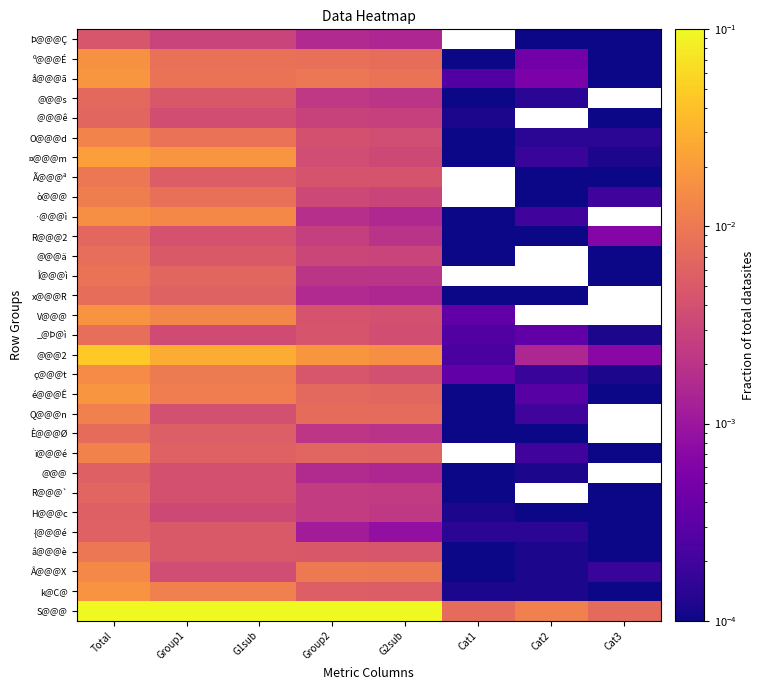

The value of @@@s at Cat2 is 0.0. True or false?

False